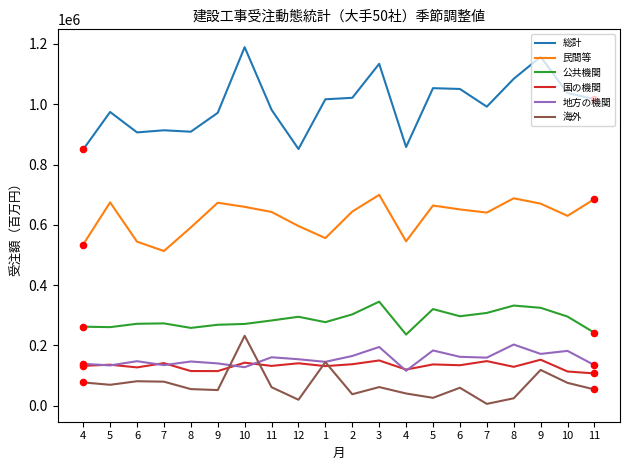

Does the chart have visible grid lines?

No